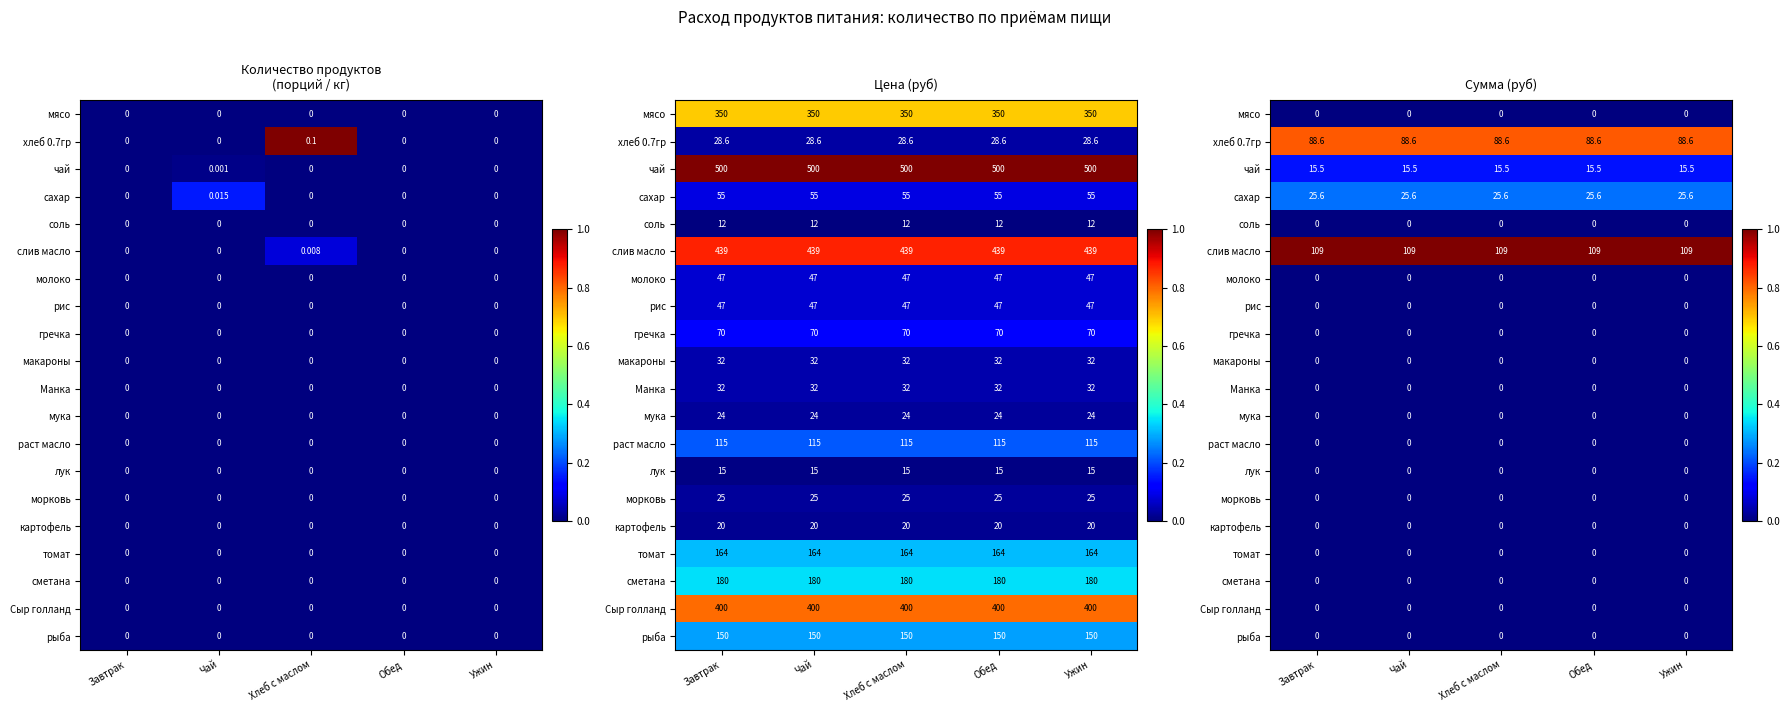

Rank the series by their maximum value, from lowest to highest.

мясо, соль, молоко, рис, гречка, макароны, Манка, мука, раст масло, лук, морковь, картофель, томат, сметана, Сыр голланд, рыба, чай, сахар, хлеб 0.7гр, слив масло